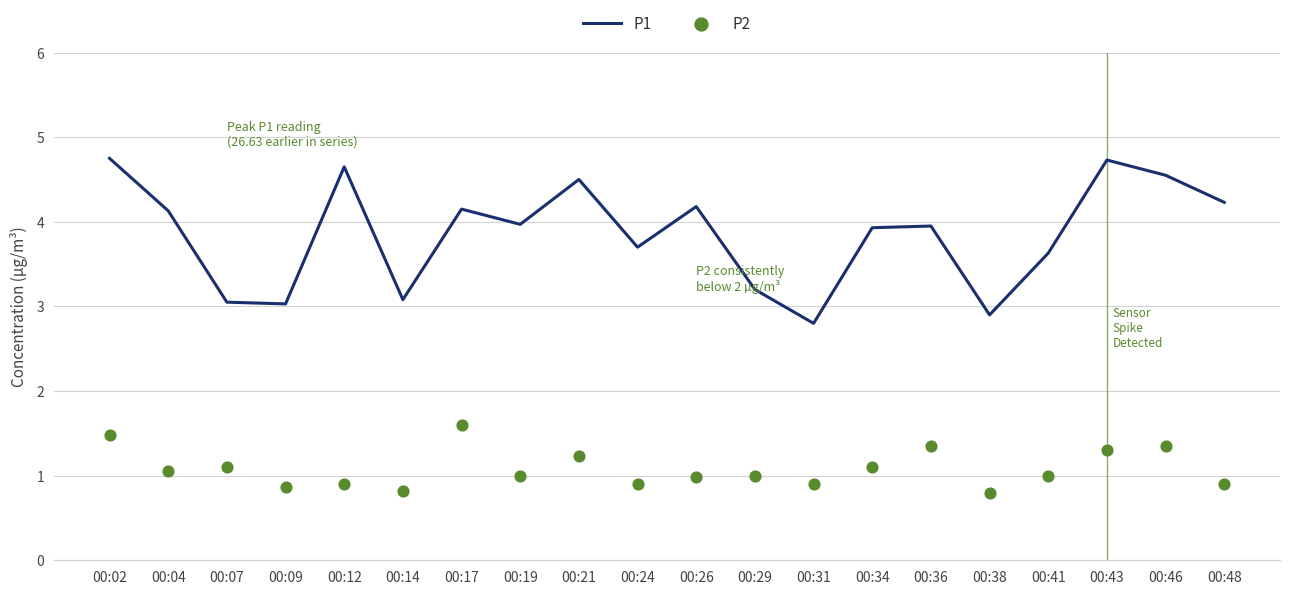

Which series reaches the maximum Y coordinate?

P1